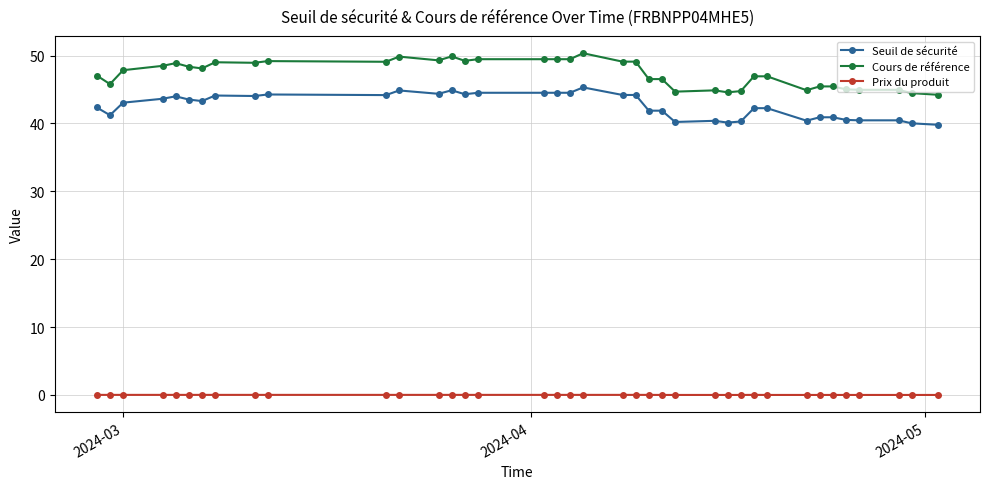

Which series has the largest range (max minus min)?

Cours de référence